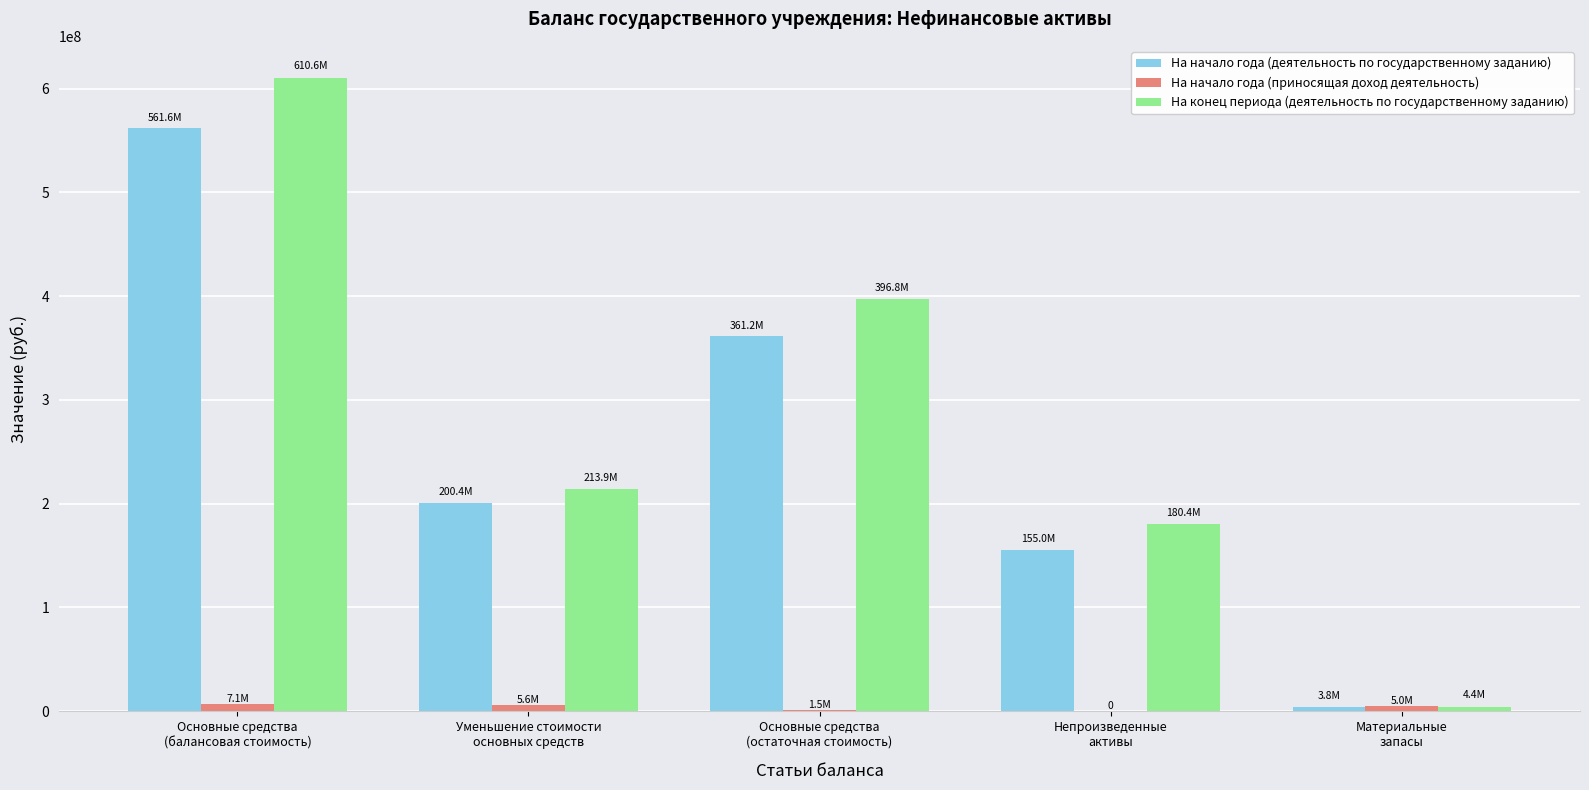

What is the sum of all На конец периода (деятельность по государственному заданию) values?

1406075741.1